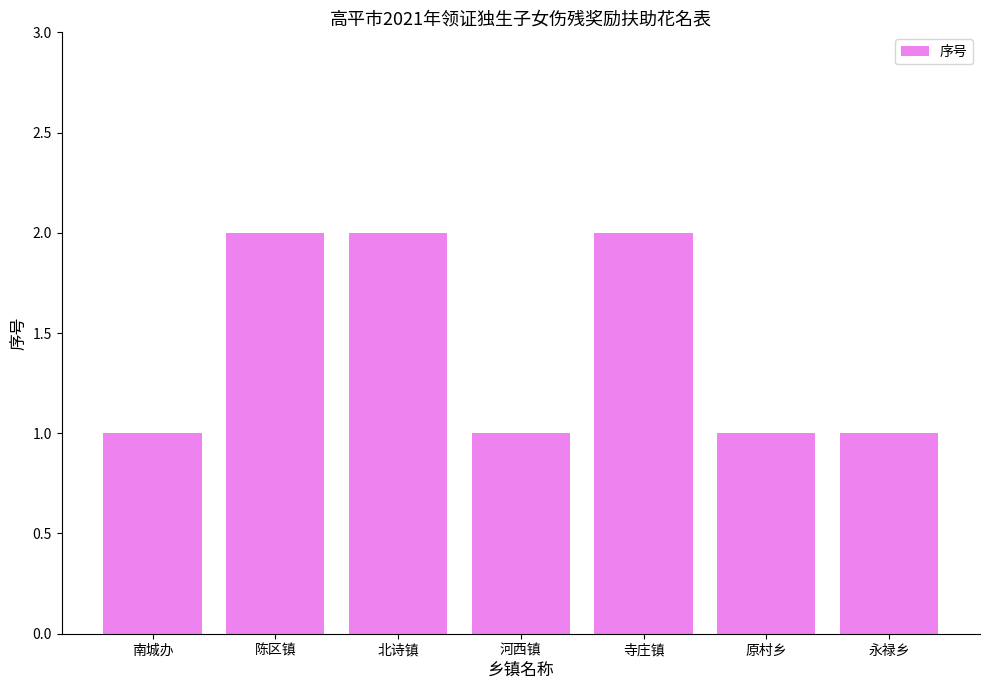

What is the value of the 7th bar from the left?

1